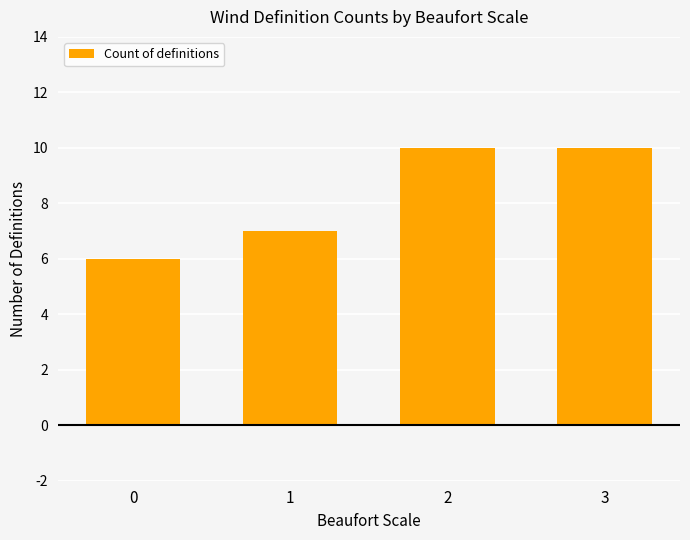

What is the sum of all values?

33